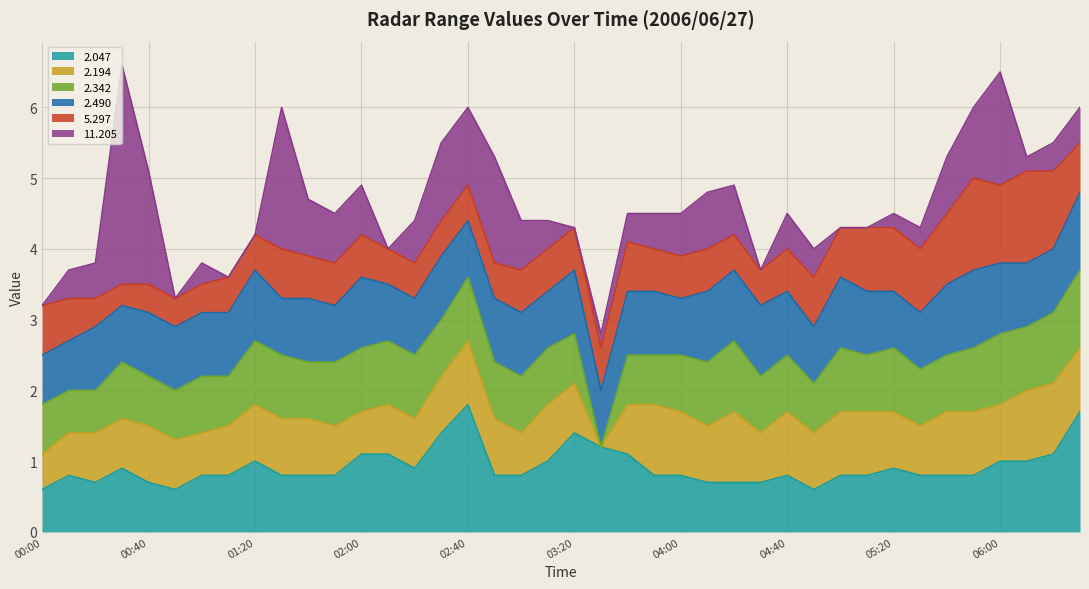

Which series has the widest spread of values?

11.205